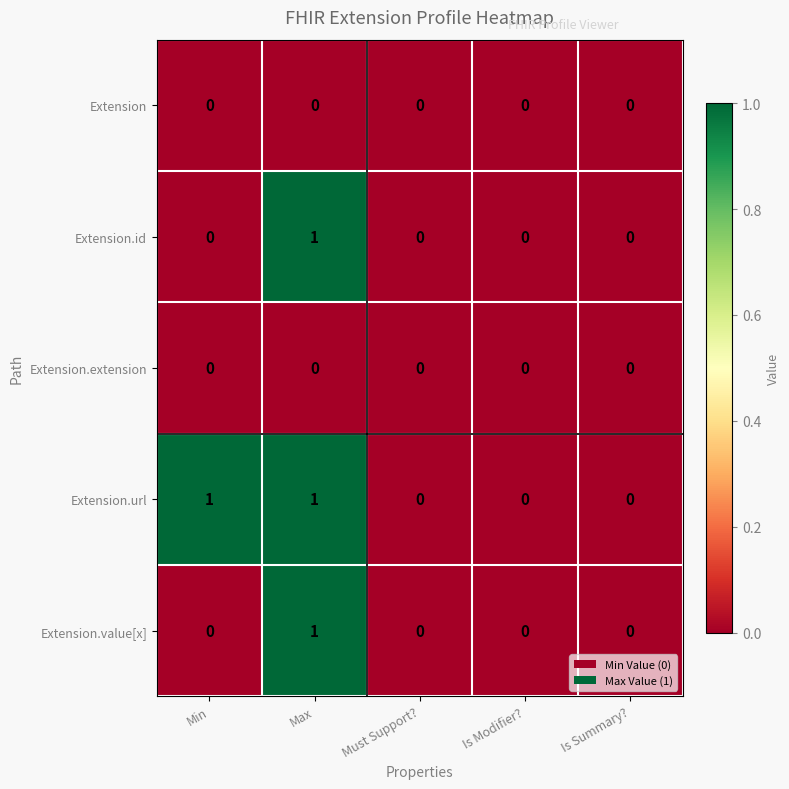

How many Extension.url values are between 0 and 1?

5